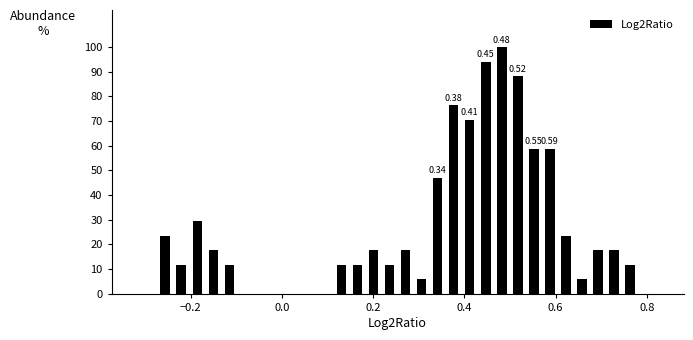

Around what value on the x-axis is the tallest bar? Give the approximate position of its centre, as read against the axis.

0.48